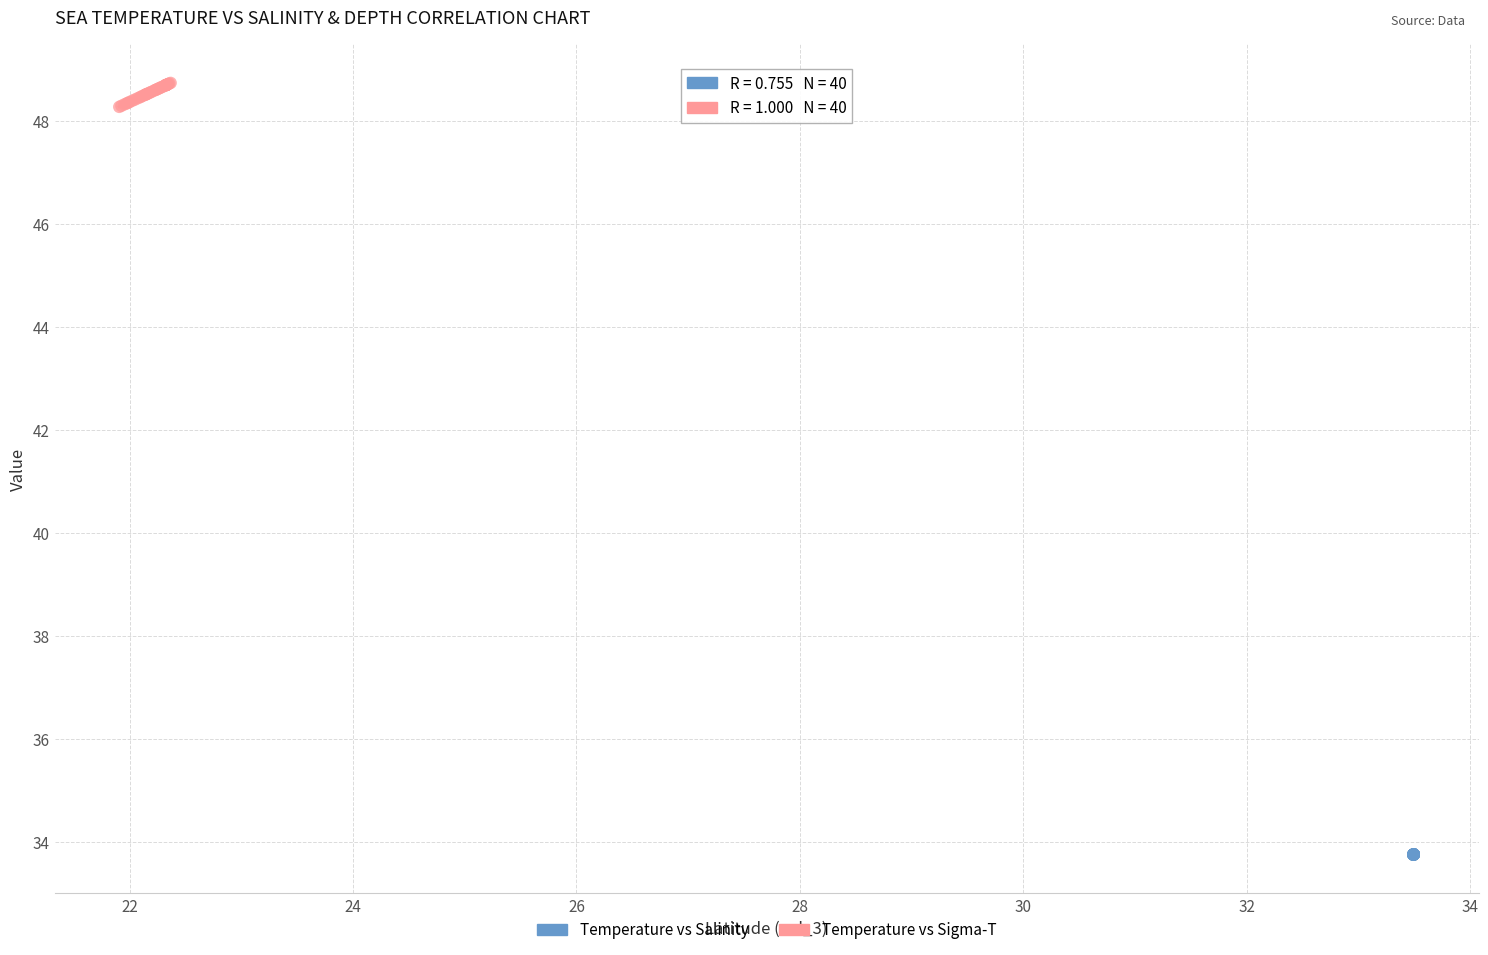

Which series contains the highest Y value?

Temperature vs Sigma-T